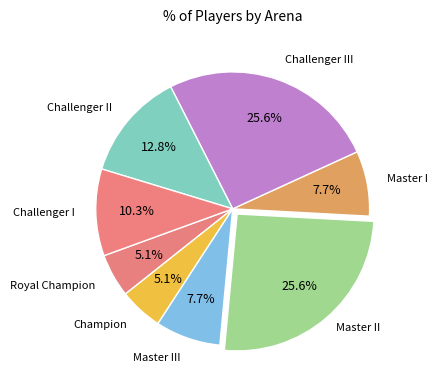

How many slices are in this pie chart?

8